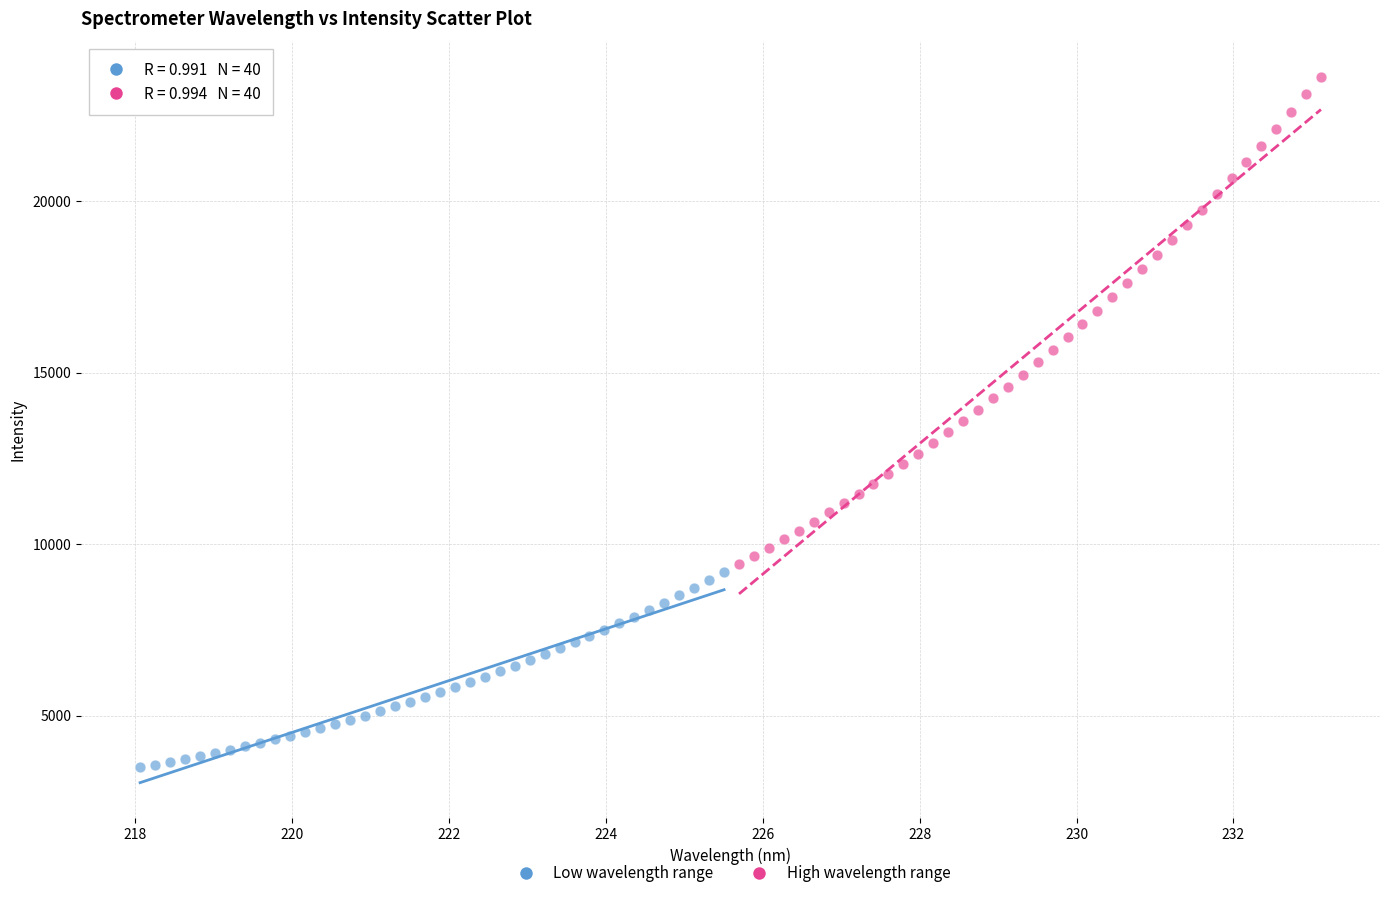

Which series contains the highest Y value?

High wavelength range